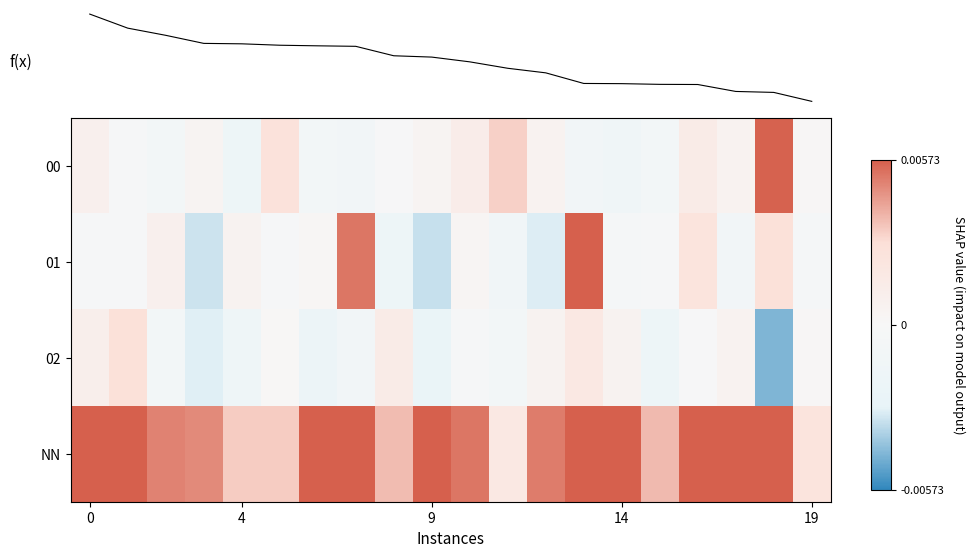

How many distinct data groups are displayed?

4